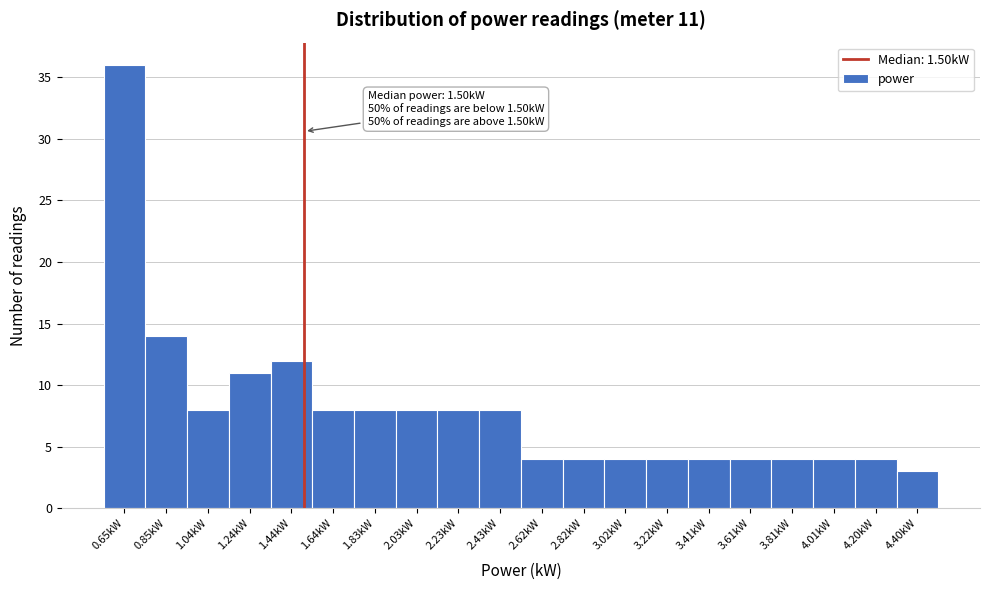

Which range on the x-axis has the tallest bar?

0.56 to 0.74